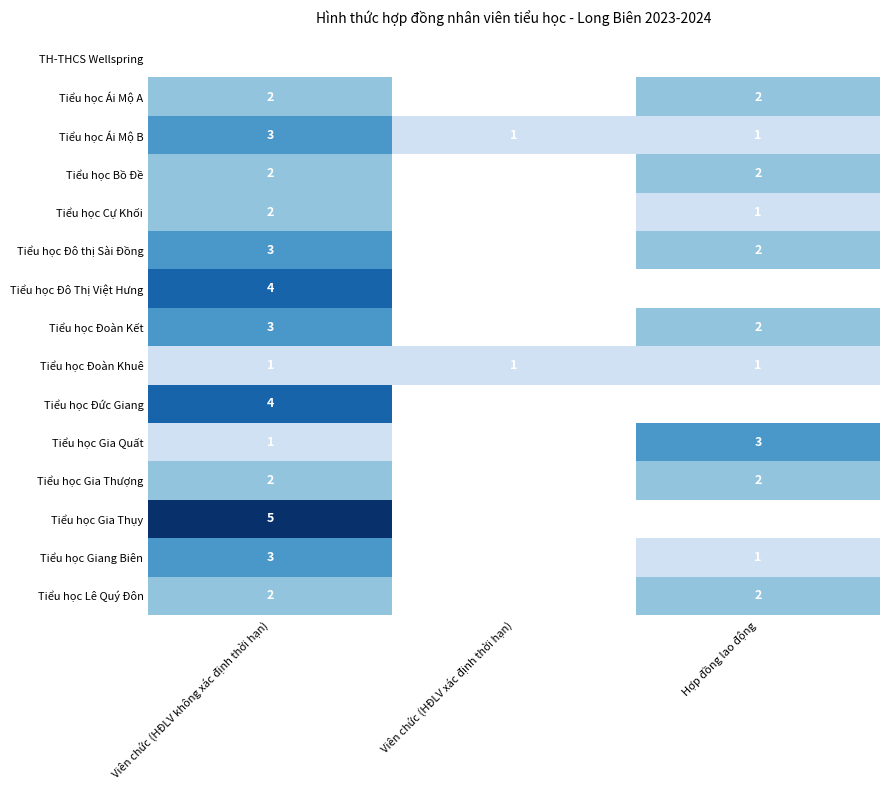

The value of Tiểu học Đô thị Sài Đồng at Viên chức (HĐLV không xác định thời hạn) is 2. True or false?

False